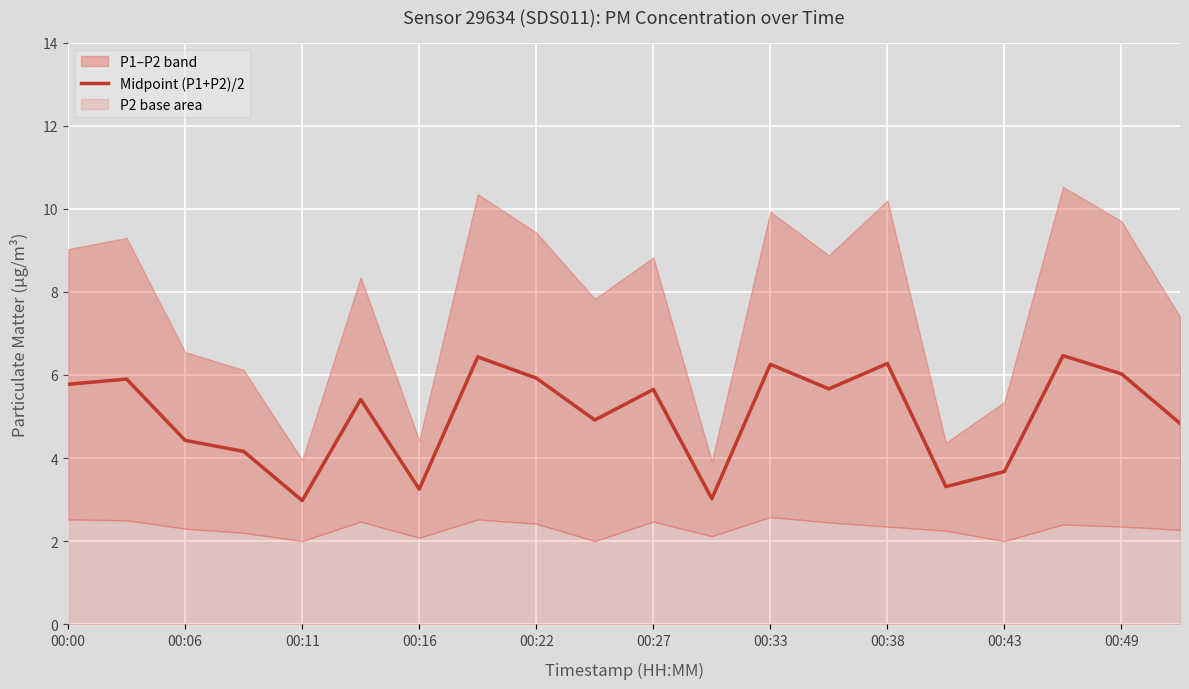

What is the minimum value for Midpoint (P1+P2)/2?

3.0